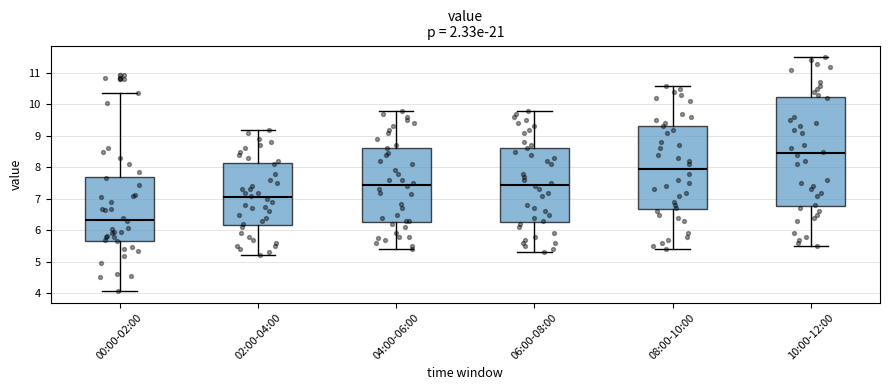

Reading left to right, read every box against the y-axis: the position of its median line, the range the box covers, and the ends of its whiskers. The values are not printed on the chart, so give them approximately, as read against the axis.

00:00-02:00: median 6.3, box 5.7 to 7.7, whiskers 4.1 to 10.4
02:00-04:00: median 7.1, box 6.2 to 8.1, whiskers 5.2 to 9.2
04:00-06:00: median 7.5, box 6.3 to 8.6, whiskers 5.4 to 9.8
06:00-08:00: median 7.5, box 6.3 to 8.6, whiskers 5.3 to 9.8
08:00-10:00: median 8.0, box 6.7 to 9.3, whiskers 5.4 to 10.6
10:00-12:00: median 8.5, box 6.8 to 10.2, whiskers 5.5 to 11.5